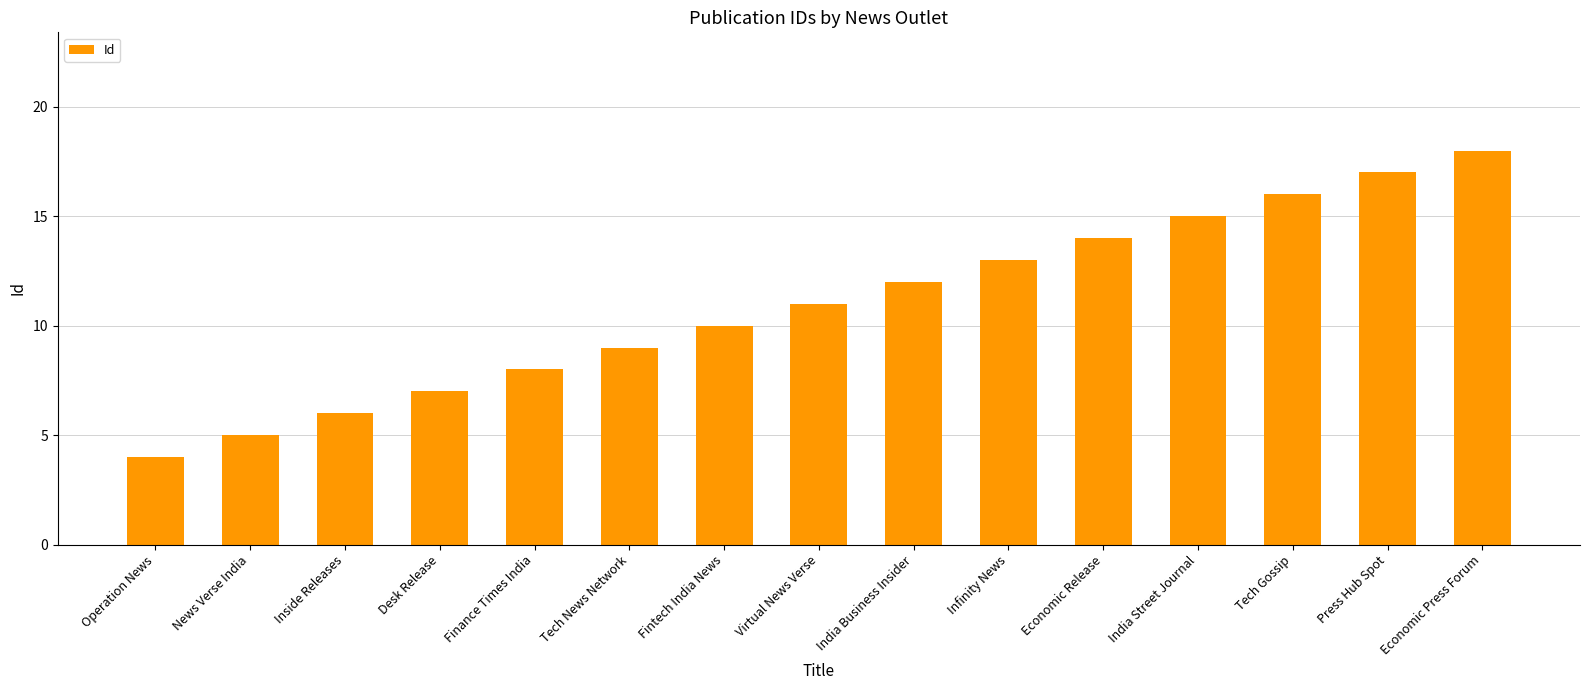

Which has a higher value, News Verse India or Infinity News?

Infinity News